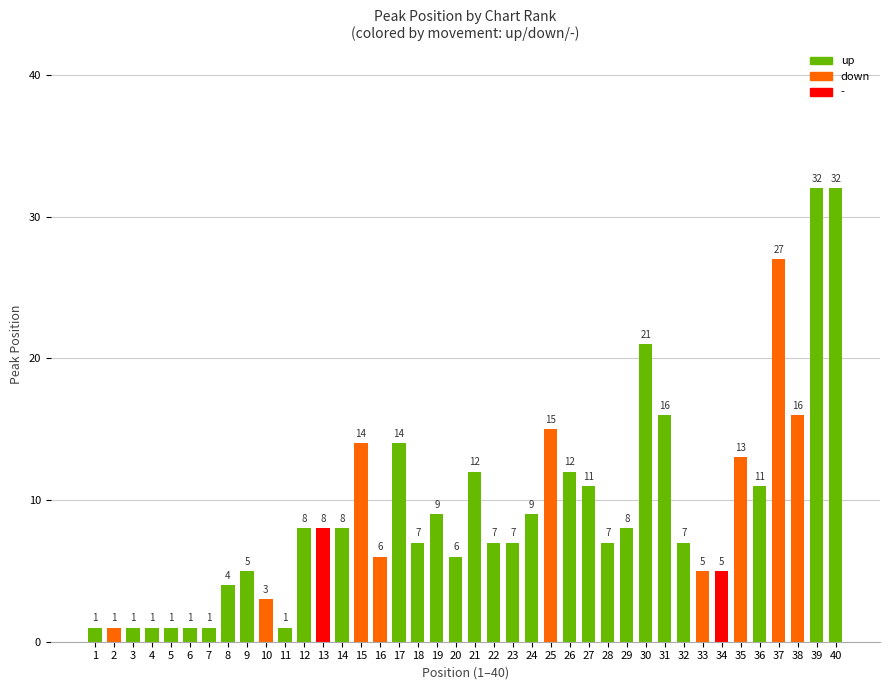

Are the bars grouped side by side (vs. stacked)?

No